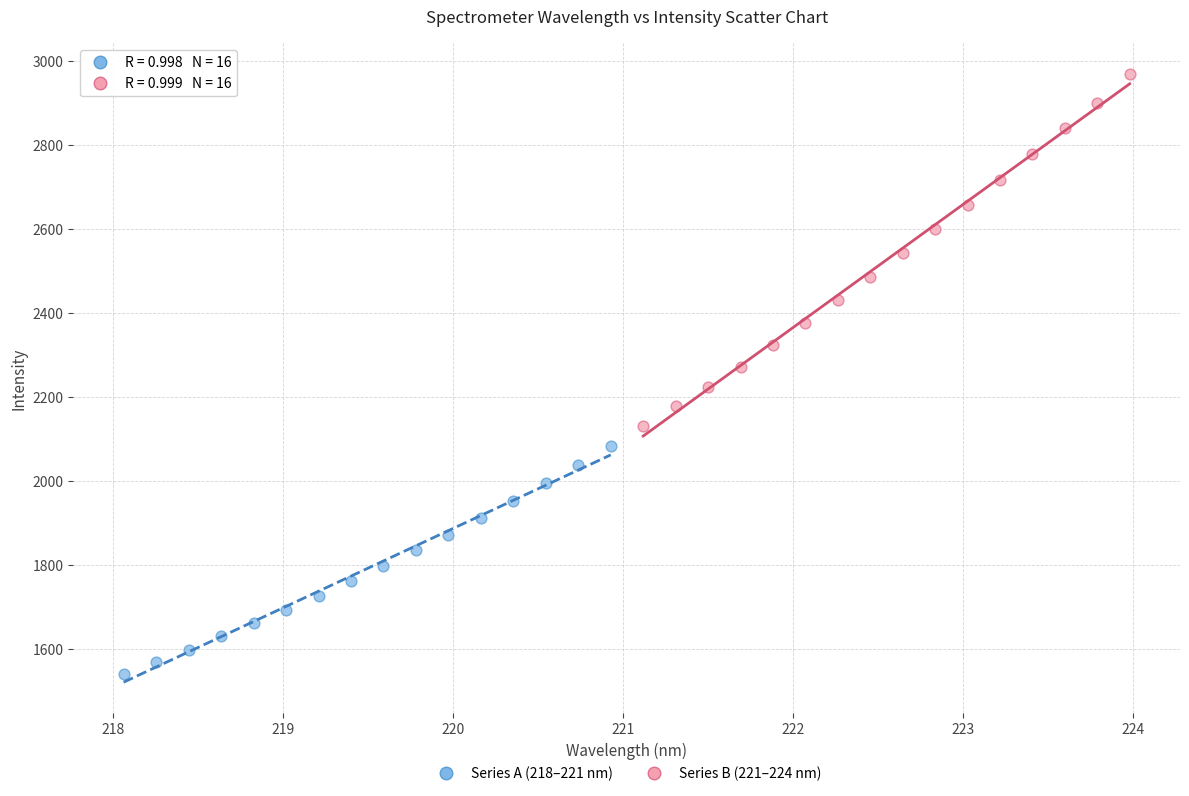

Which series contains the lowest Y value?

Series A (218–221 nm)